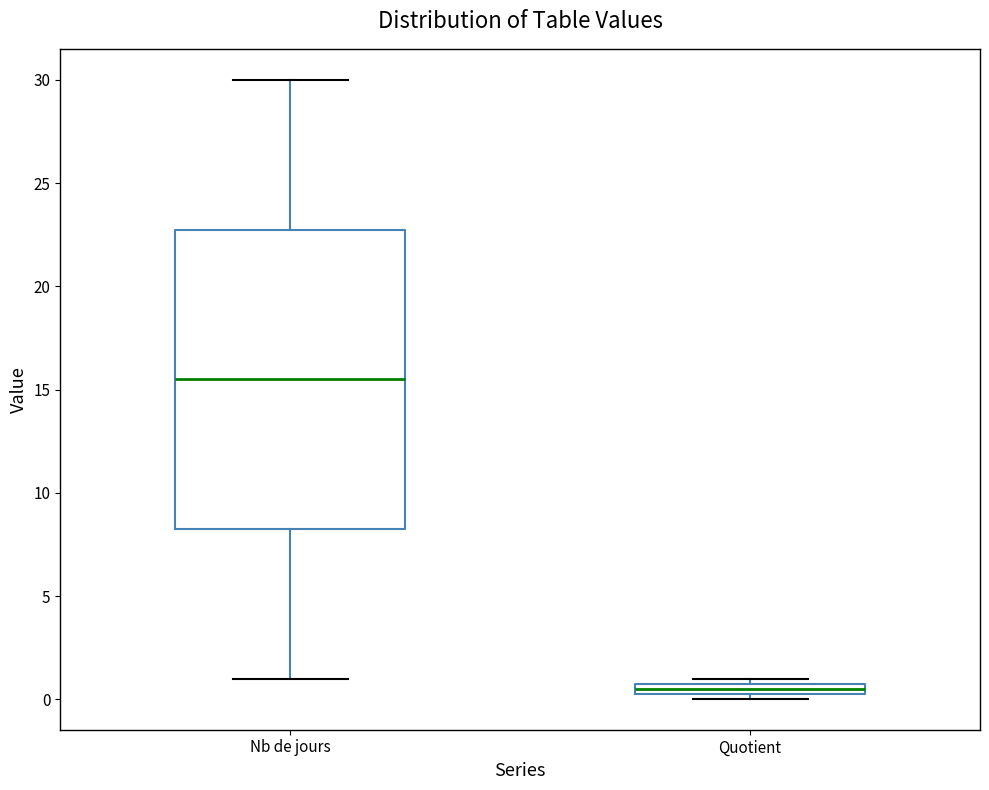

Comparing the boxes themselves (not the whiskers), which one is the tallest?

Nb de jours